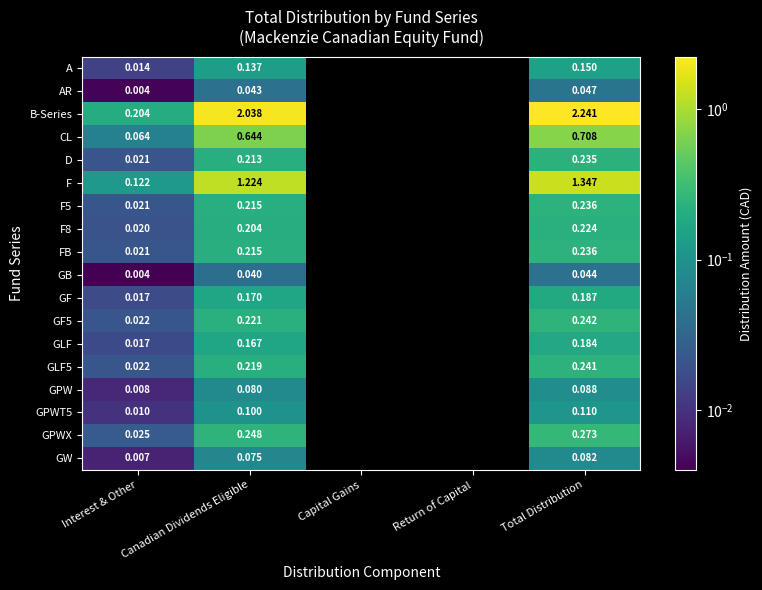

At which category is the sum across all series the highest?

Total Distribution